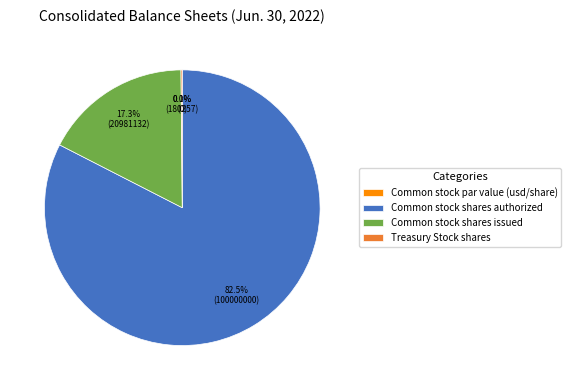

To the nearest percent, what portion does Common stock shares issued represent?

17%